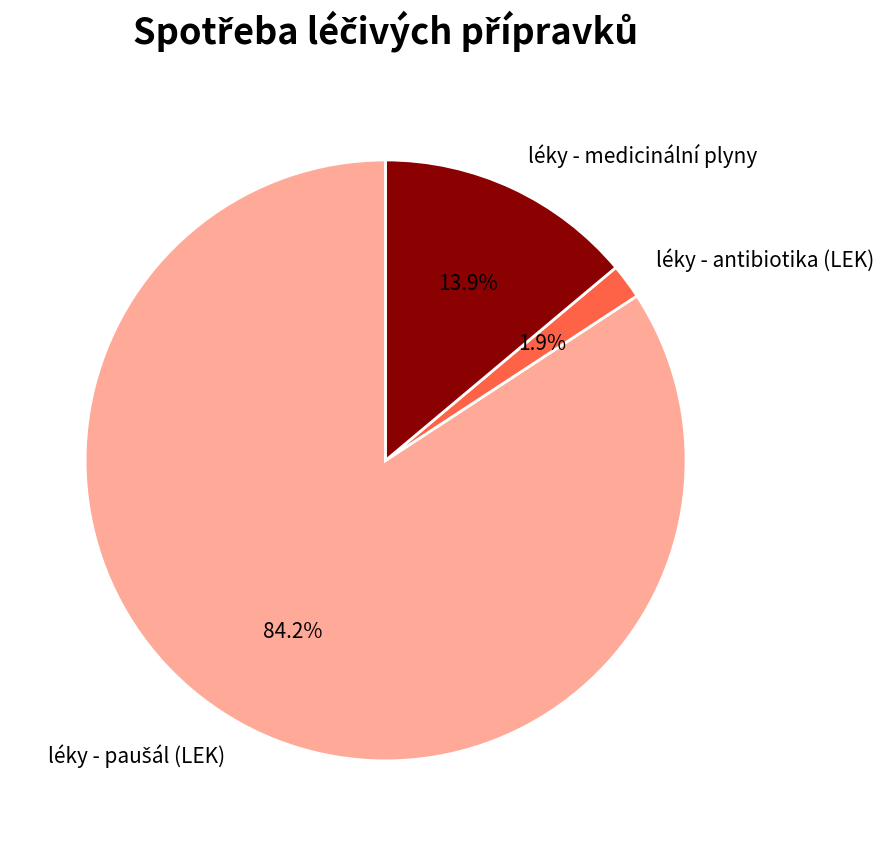

Which has a higher value, léky - medicinální plyny or léky - antibiotika (LEK)?

léky - medicinální plyny